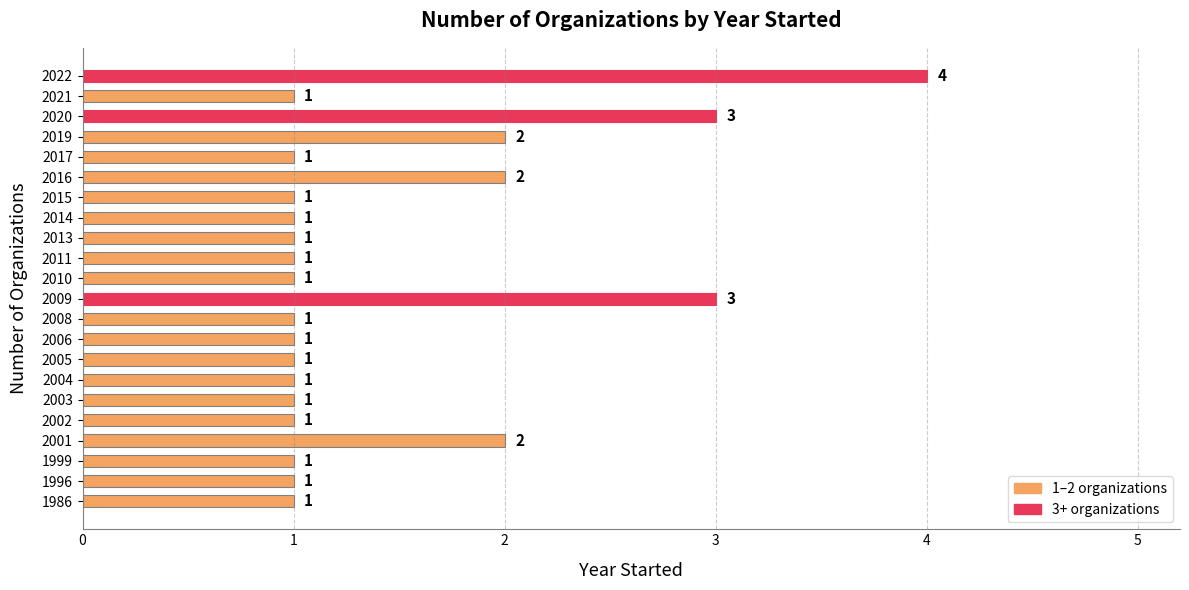

Approximately how many times larger is the value at 1986 compared to 2014?

1.0